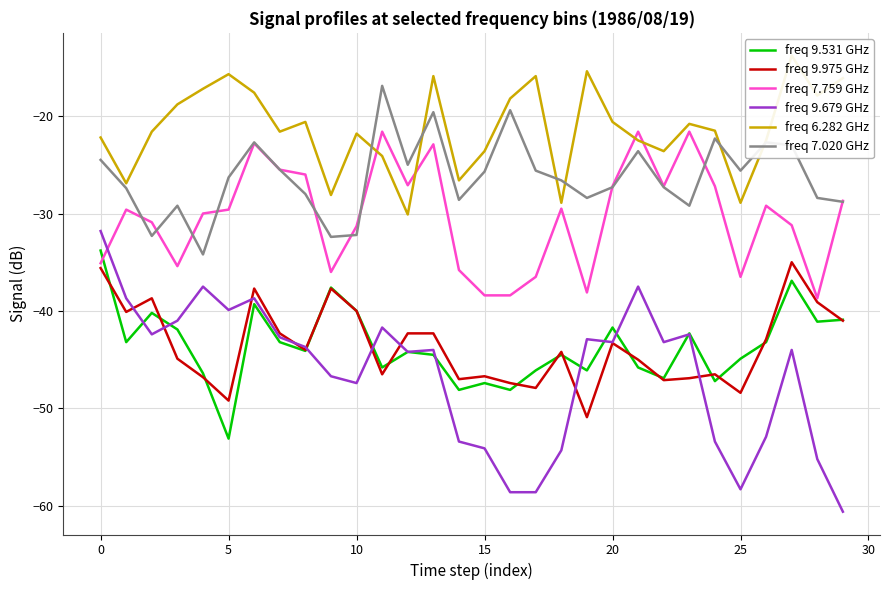

Which has a higher value, 15 or 27?

27